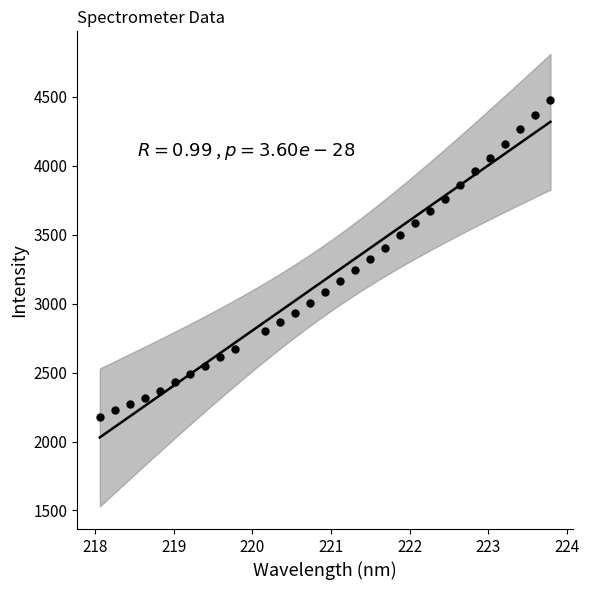

What is the range of X values (max minus min)?

5.7